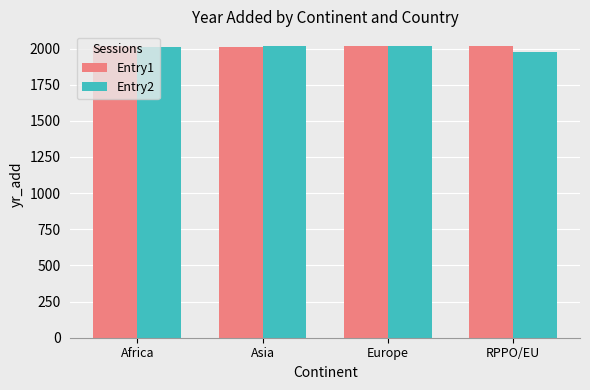

What is the spread (max minus min) of values at Africa?

6